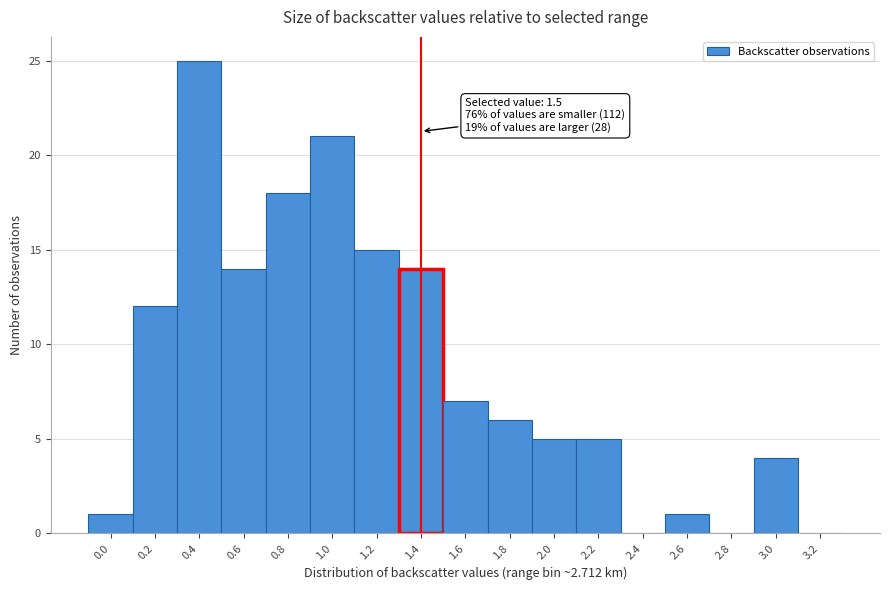

Reading left to right, list all the values displayed in this chart.

0.0=1	0.2=12	0.4=25	0.6=14	0.8=18	1.0=21	1.2=15	1.4=14	1.6=7	1.8=6	2.0=5	2.2=5	2.4=0	2.6=1	2.8=0	3.0=4	3.2=0